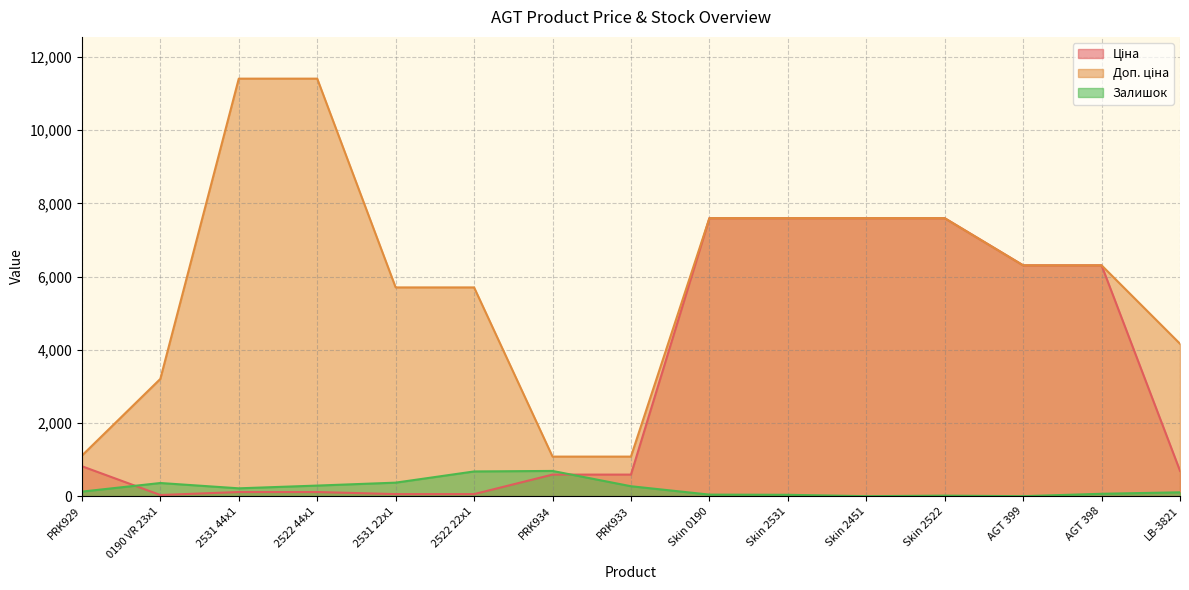

How many data points in Залишок are less than 125?

7